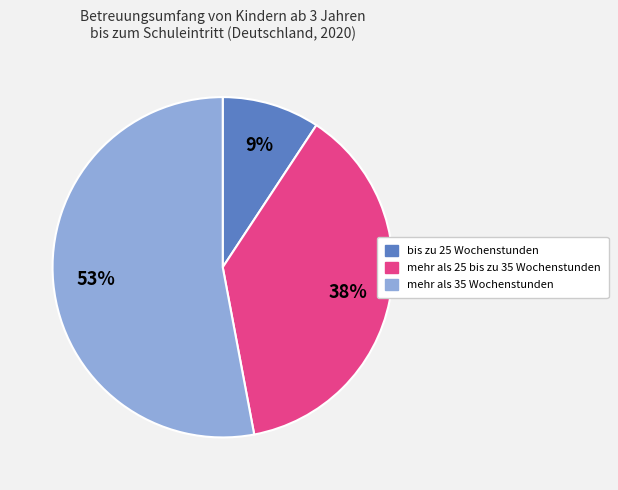

What percentage is the bis zu 25 Wochenstunden slice, to the nearest percent?

9%